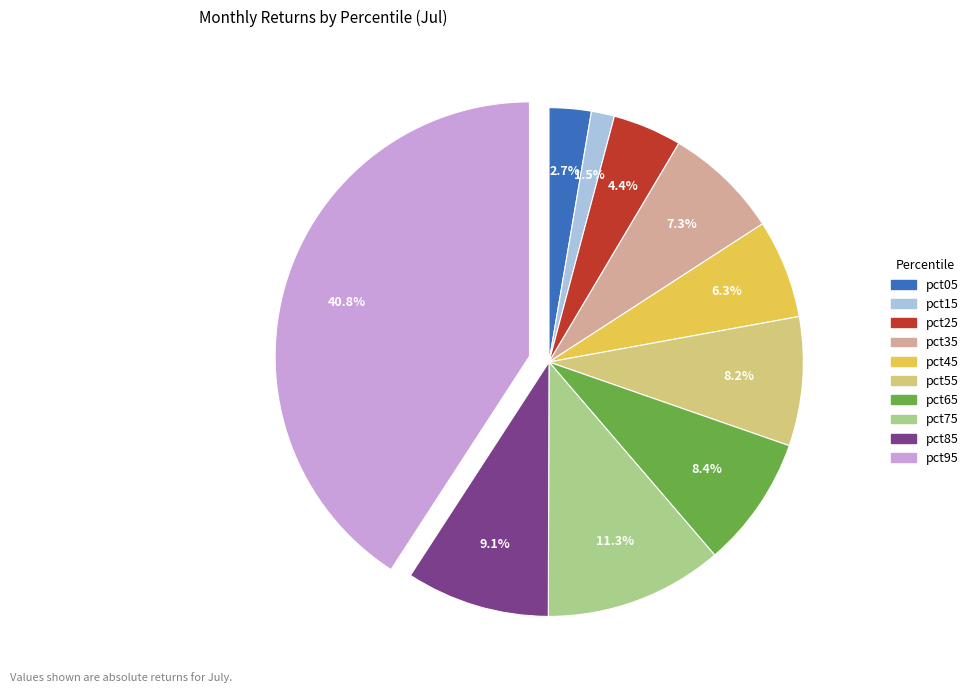

How many slices are in this pie chart?

10